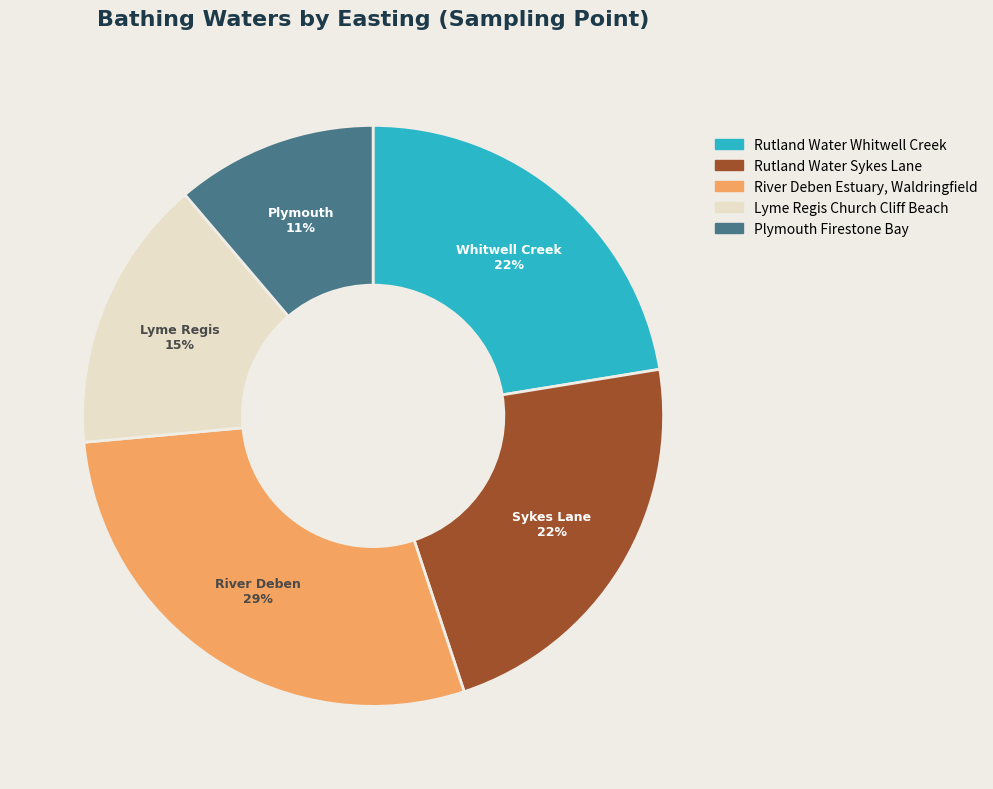

Between River Deben Estuary, Waldringfield and Rutland Water Sykes Lane, which is larger?

River Deben Estuary, Waldringfield